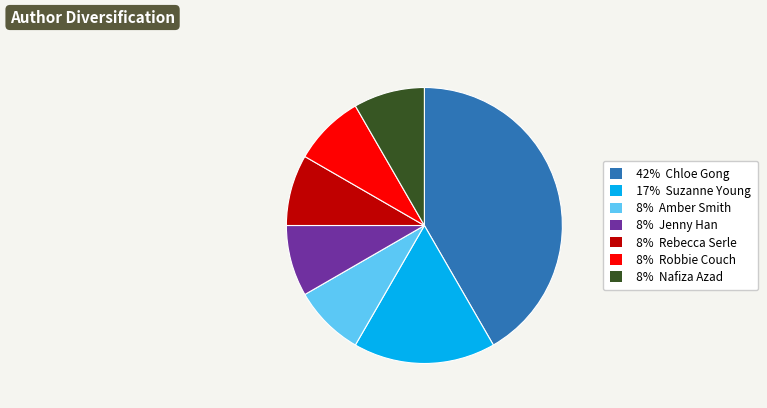

Is it true that 8% Nafiza Azad is 8% of the pie?

True